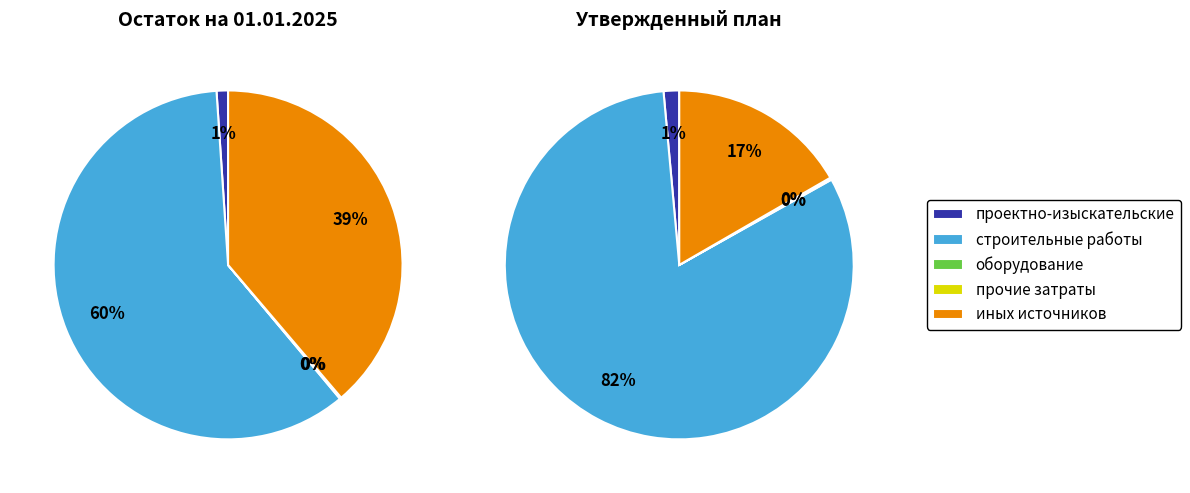

To the nearest percent, what portion does строительные работы, реконструкция, монтаж represent?

60%